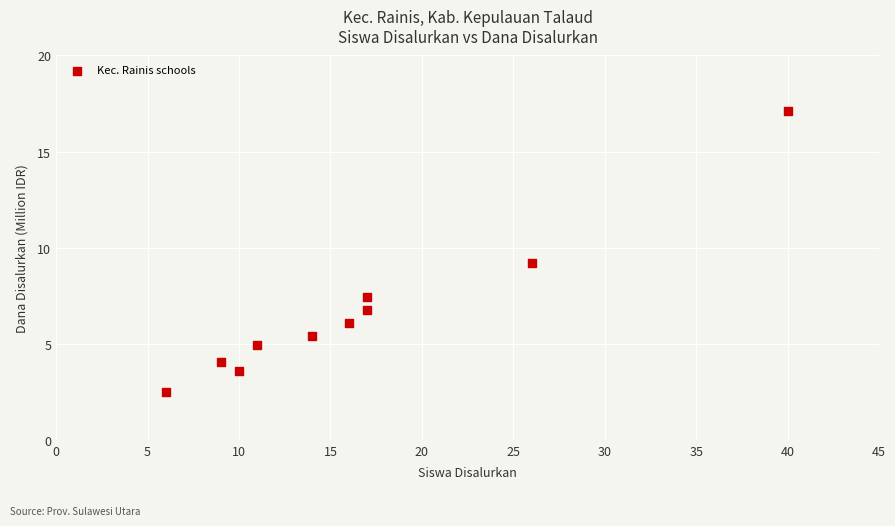

What Y value in the scatter plot is closest to 9?

9.2